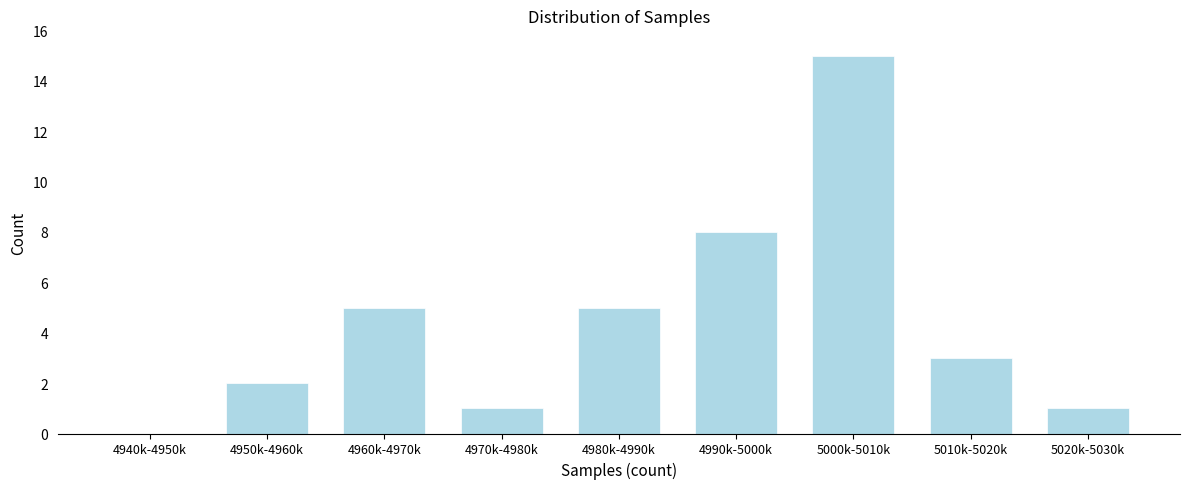

Reading left to right, extract all data points from this chart.

4940k-4950k=0	4950k-4960k=2	4960k-4970k=5	4970k-4980k=1	4980k-4990k=5	4990k-5000k=8	5000k-5010k=15	5010k-5020k=3	5020k-5030k=1